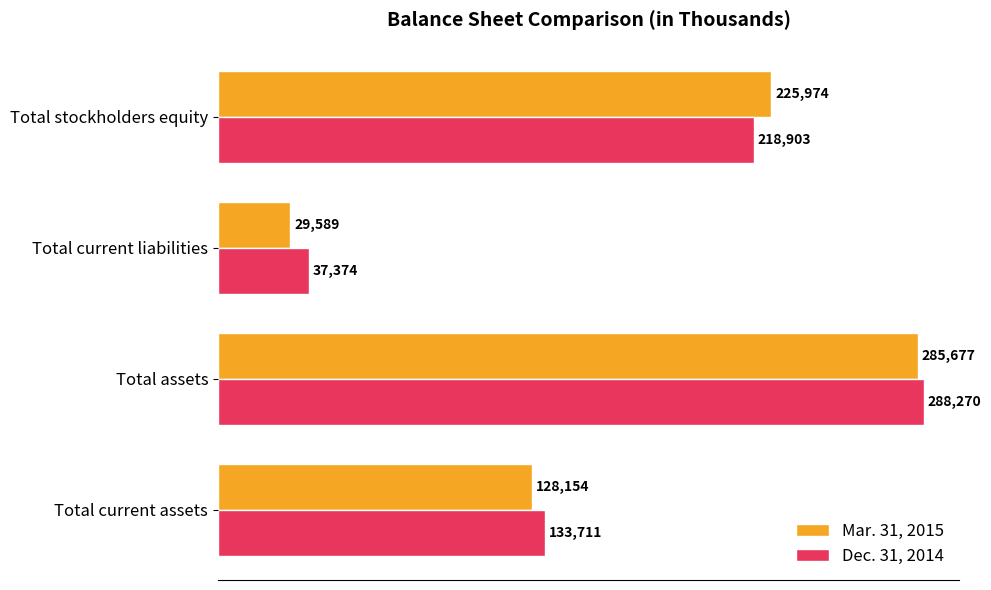

Which series has the largest total across all categories?

Dec. 31, 2014